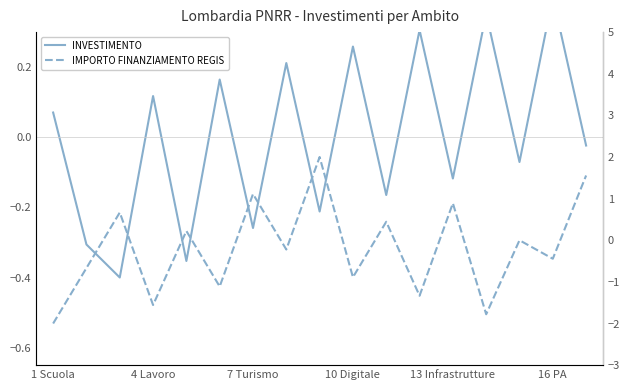

Is it true that INVESTIMENTO equals 0.4 at 16 PA?

True